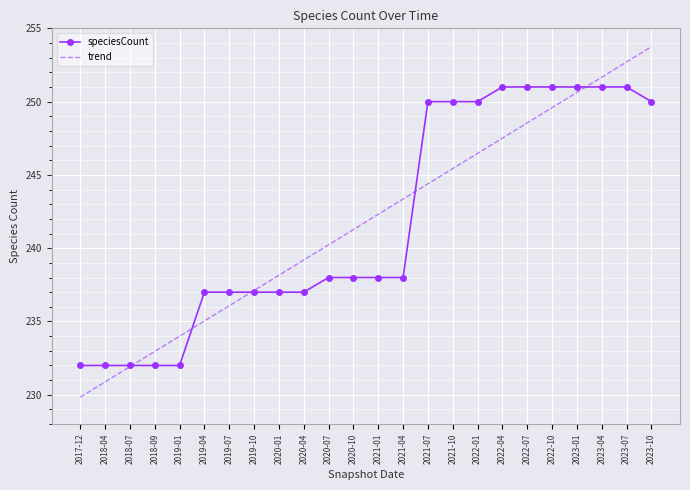

The value of speciesCount at 2022-10 is 251.0. True or false?

True